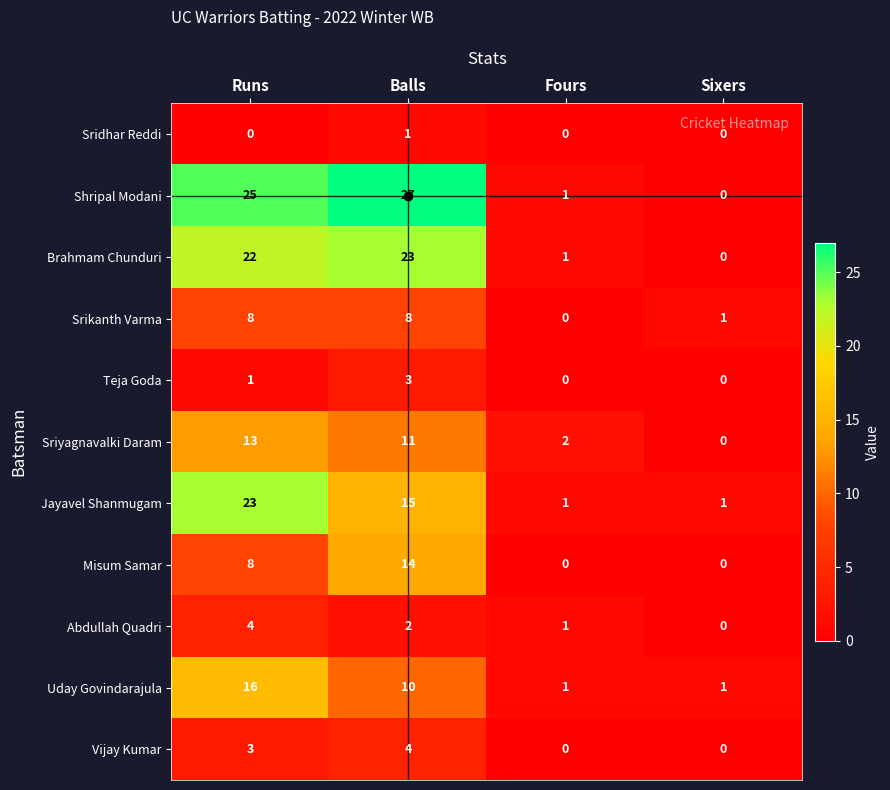

Which series has the largest total across all categories?

Shripal Modani